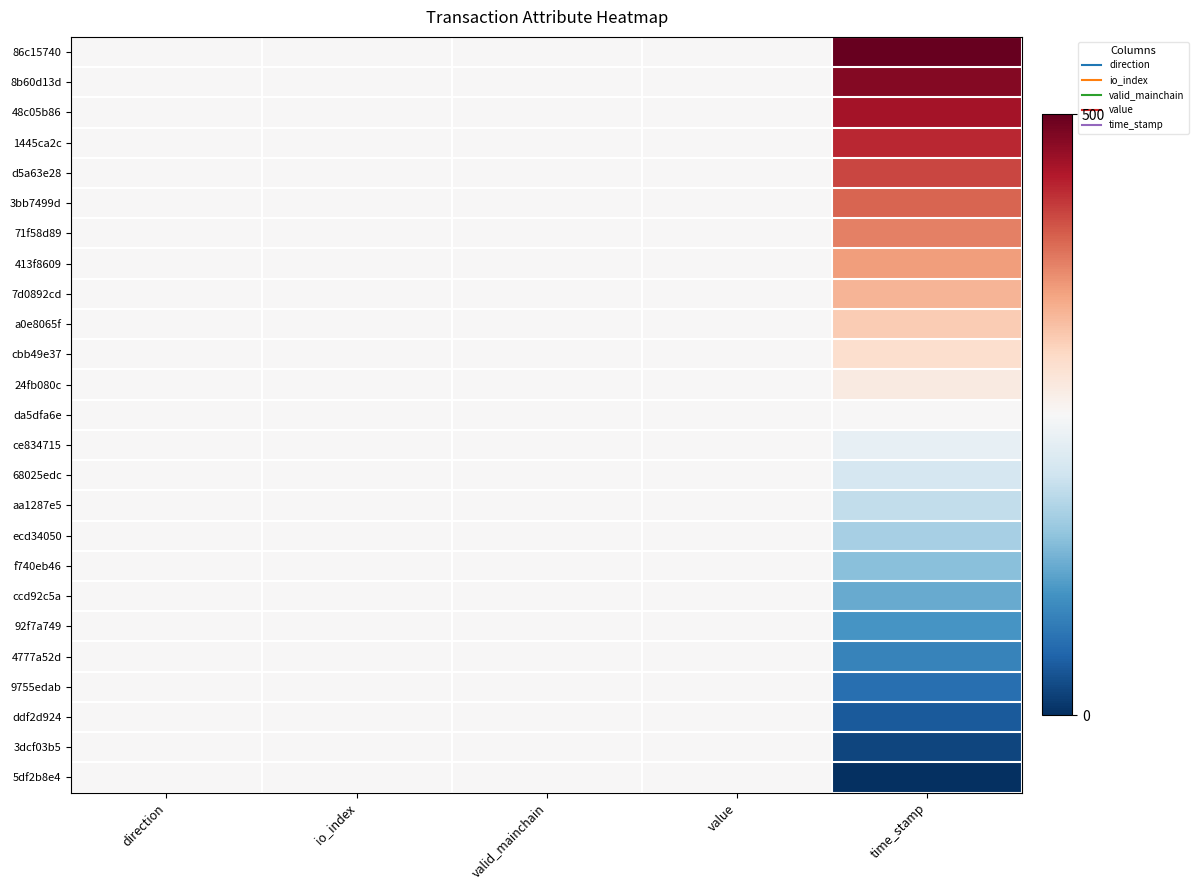

What is the total value across all series at valid_mainchain?

6250.0